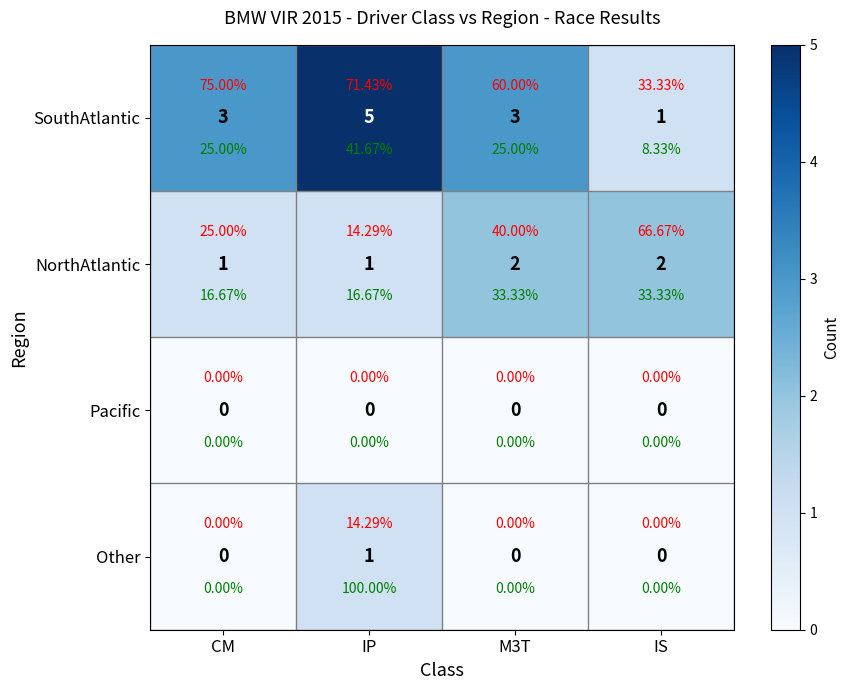

Which series has the widest spread of values?

SouthAtlantic